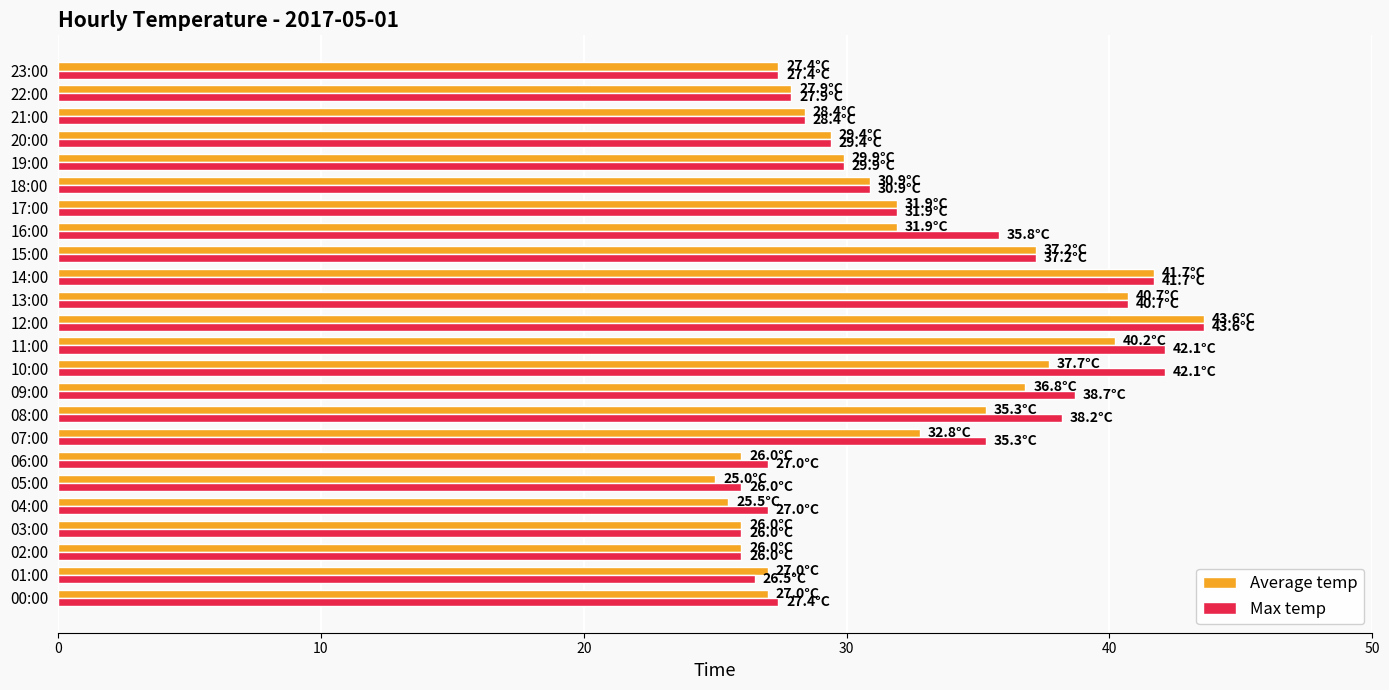

Which series changed the most between 05:00 and 22:00?

Average temp